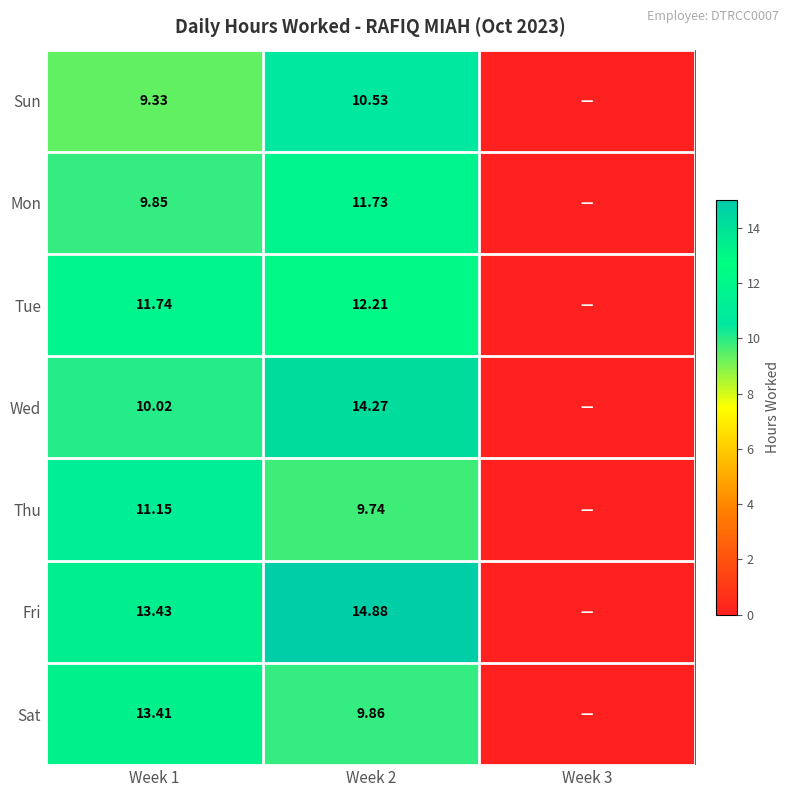

Is the value of Tue at Week 2 greater than the value of Thu at Week 2?

Yes